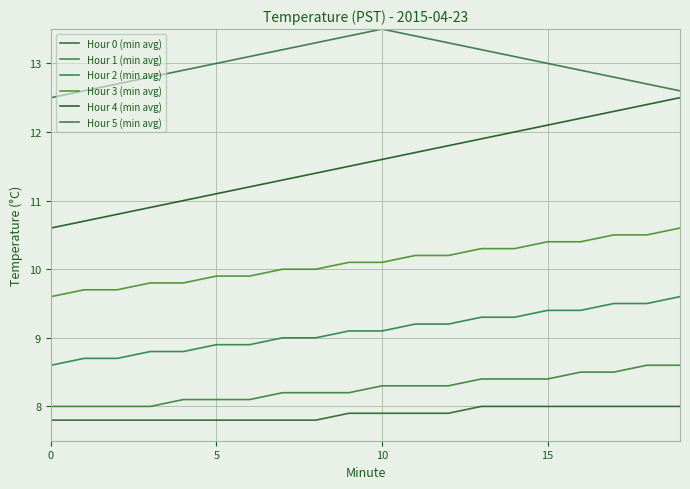

True or false: Hour 0 (min avg) has more than 2 points higher than both neighbors.

False